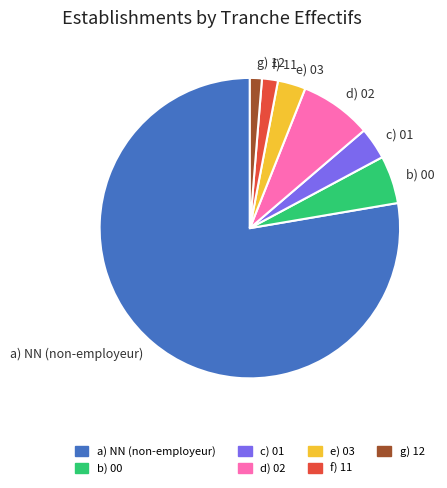

The b) 00 slice represents 5% of the pie. True or false?

True